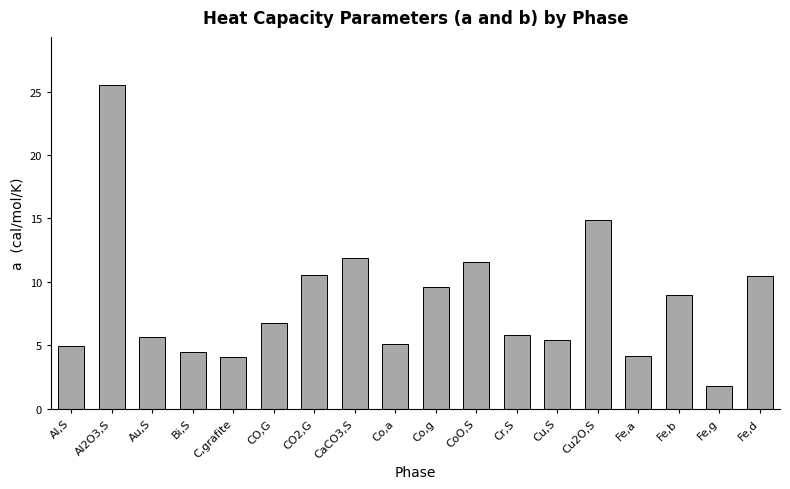

What is the sum of all values?

151.8